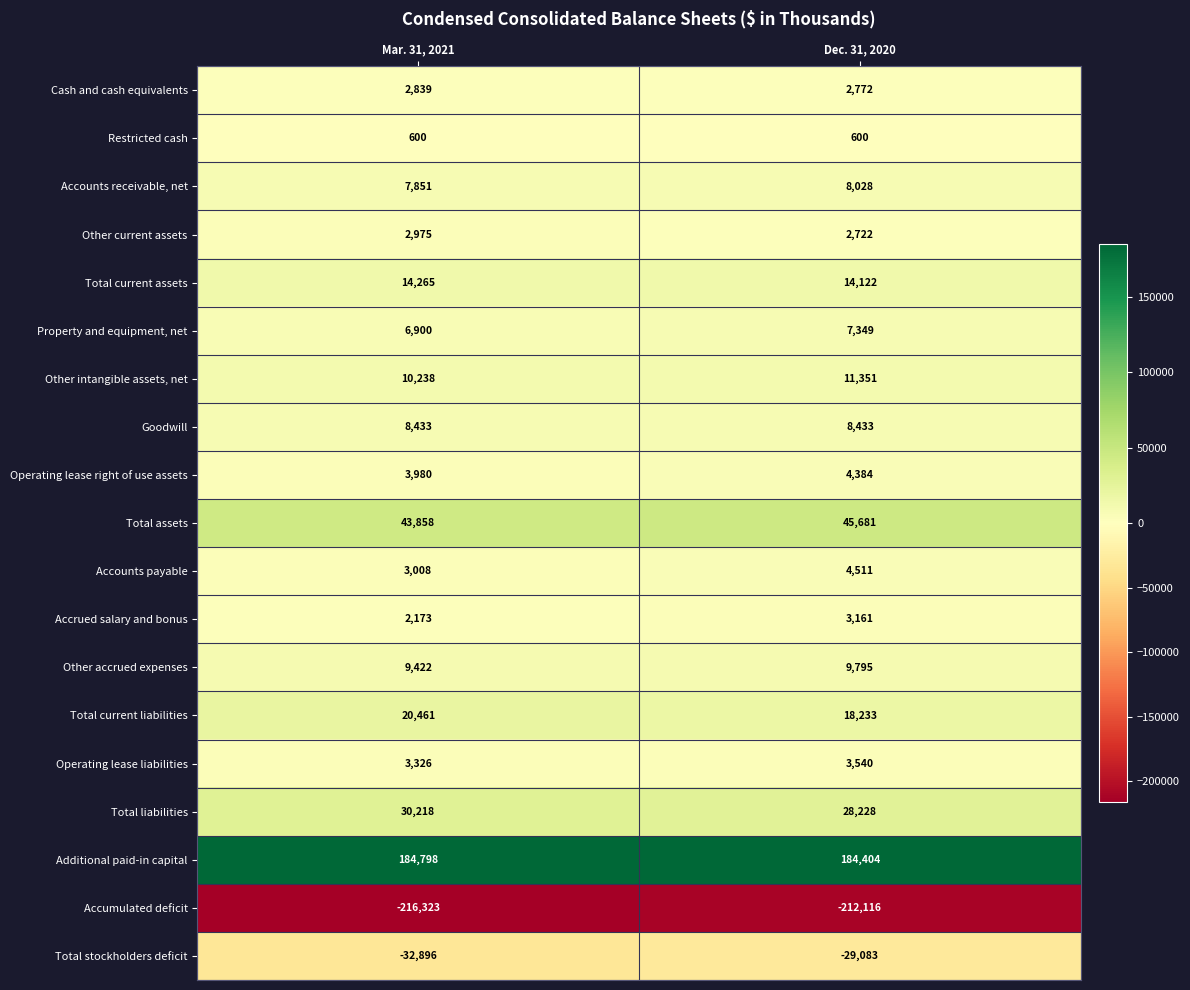

Read the Accumulated deficit value at Dec. 31, 2020, to the nearest 100.

-212100